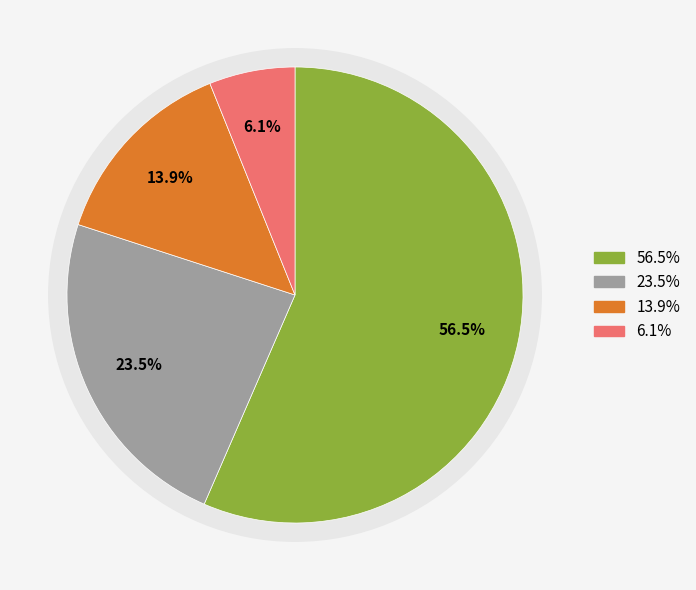

Combined, what portion of the pie is Eukaryotes and other?

29.6%